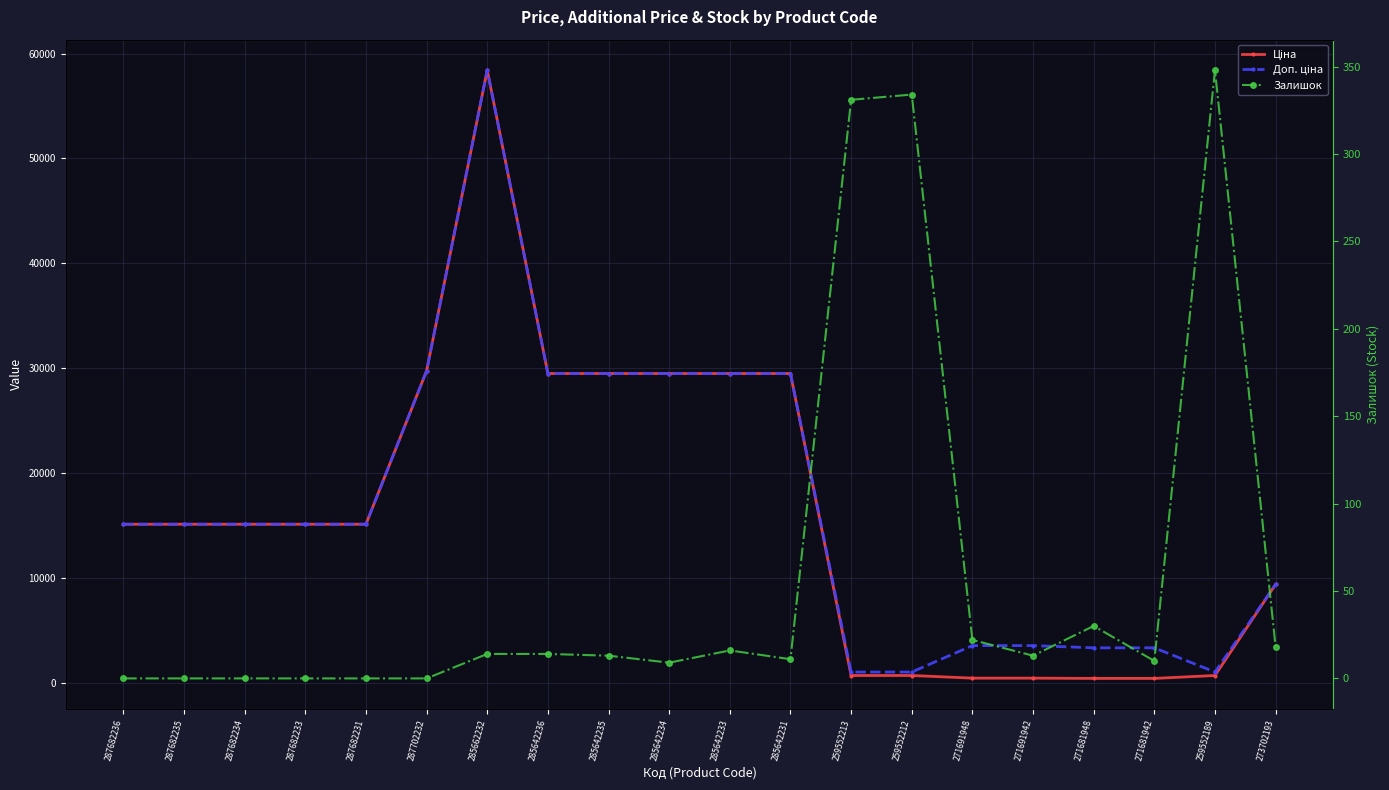

Rank the series at 271691948 from lowest to highest value.

Залишок, Ціна, Доп. ціна